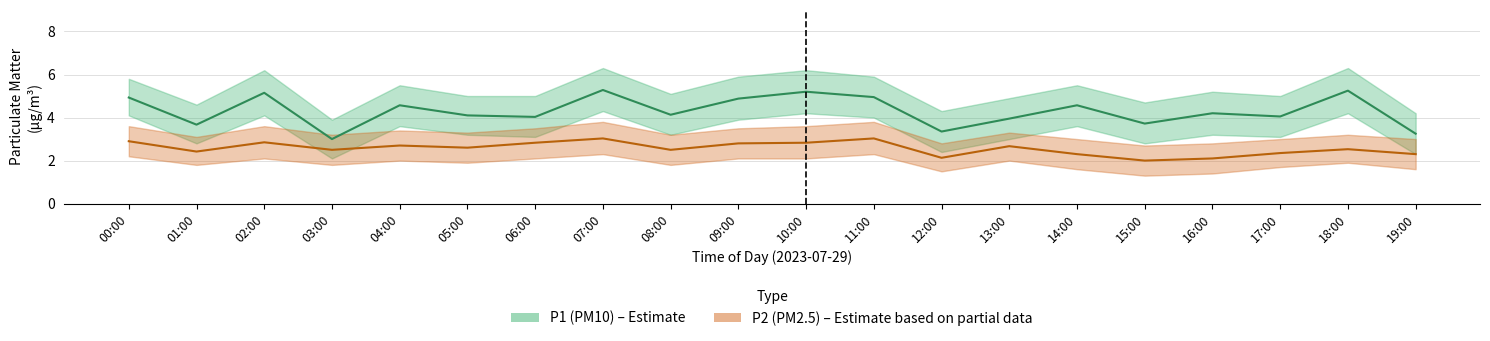

True or false: P1 and P2 cross at least once.

False